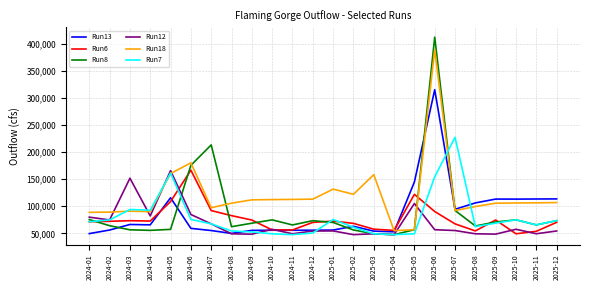

At which category is the sum across all series the highest?

2025-06